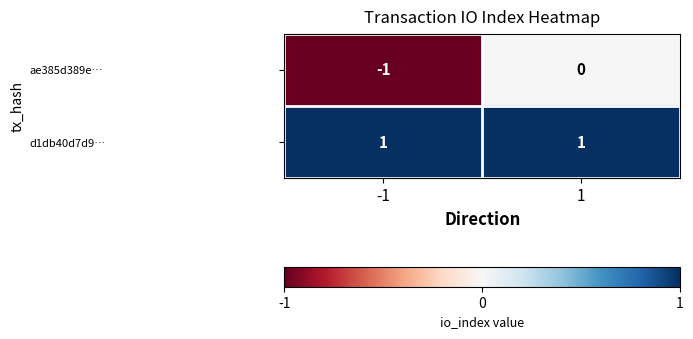

Which series changed the most between -1 and 1?

ae385d389e…